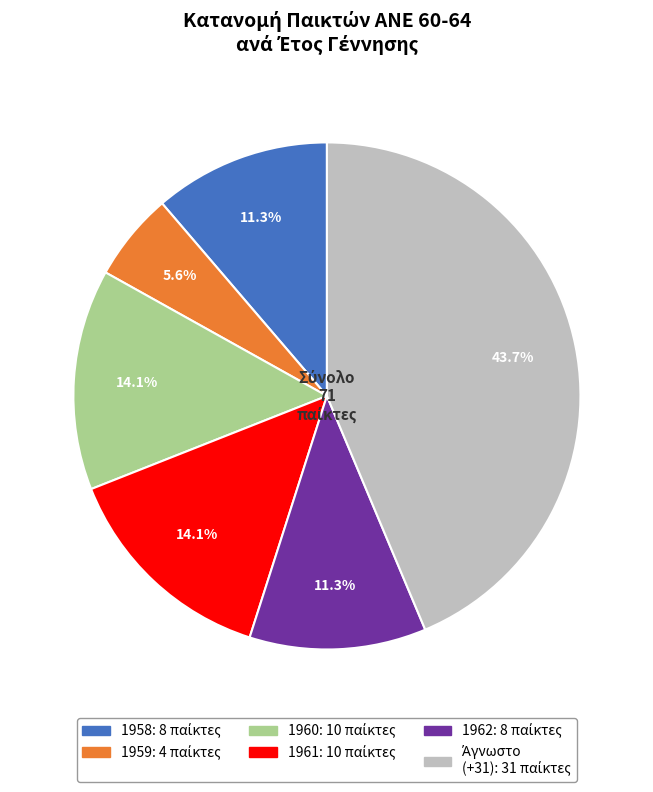

Is there any slice that represents more than half of the pie?

No